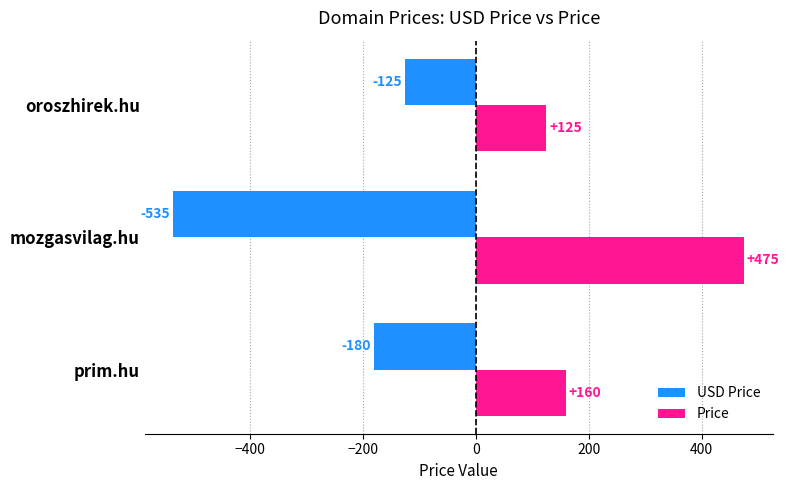

At how many categories does at least one series exceed 129?

2